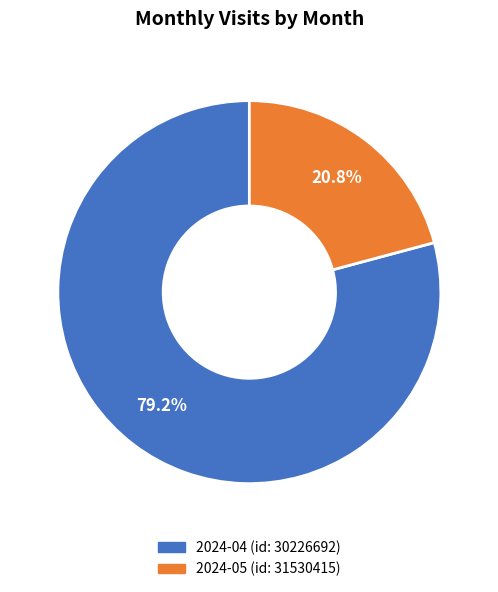

Rank the categories by value from lowest to highest.

2024-05 (id: 31530415), 2024-04 (id: 30226692)